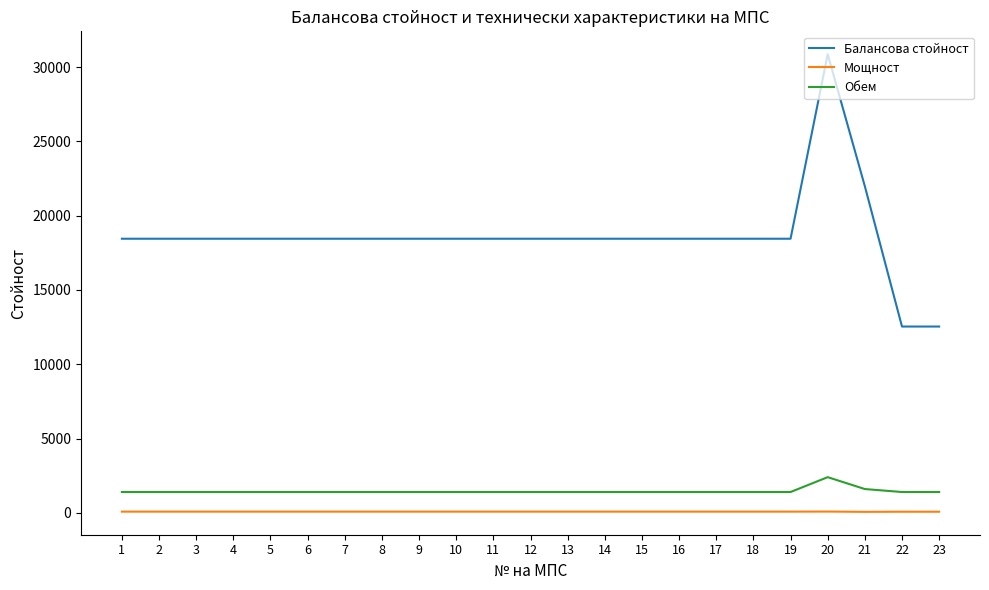

What is the maximum value shown in the chart?

30862.1